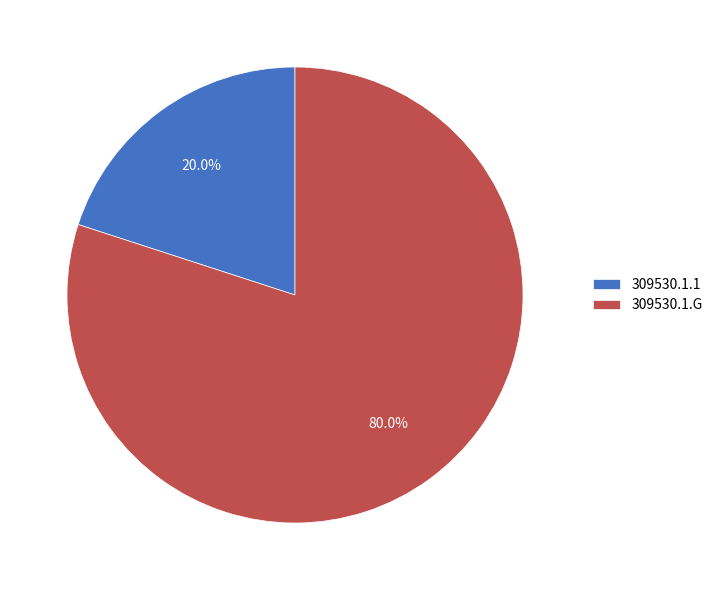

To the nearest percent, what portion does 309530.1.G represent?

80%